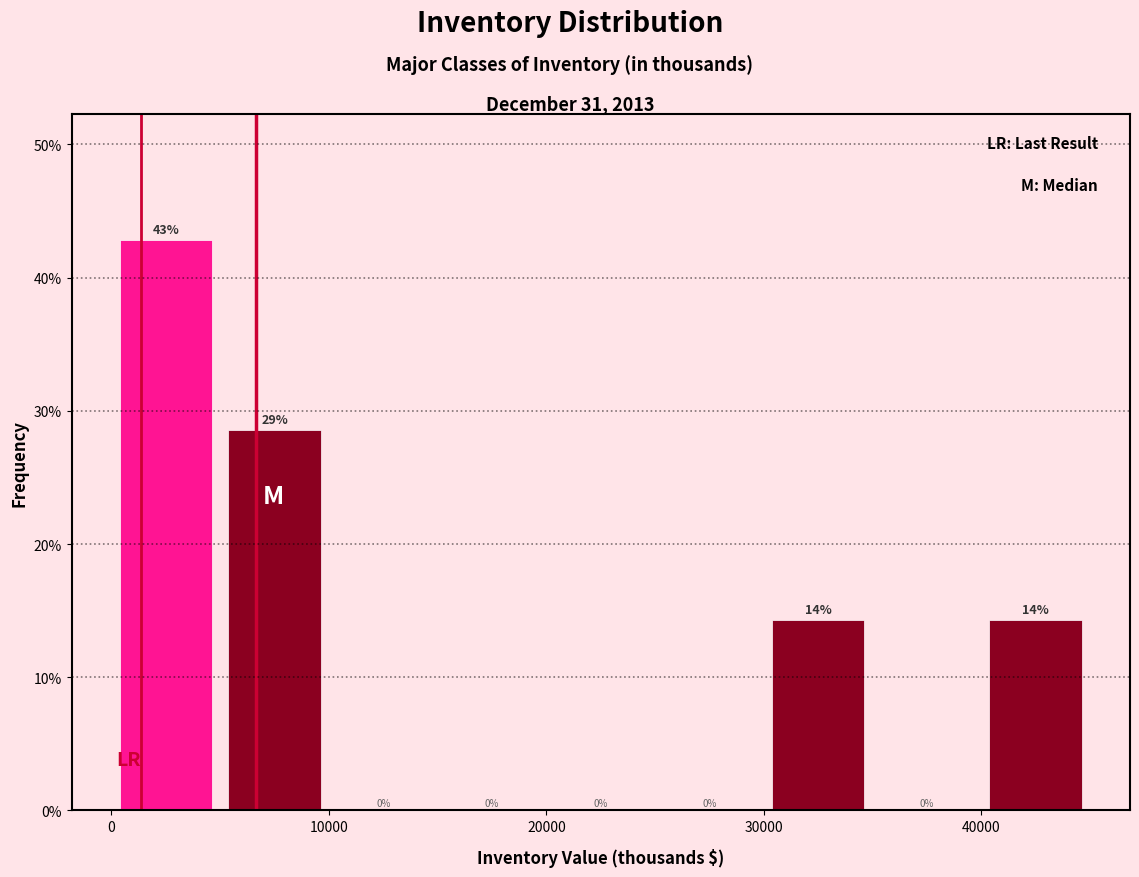

Over which range of the x-axis is the bar tallest?

0 to 5000